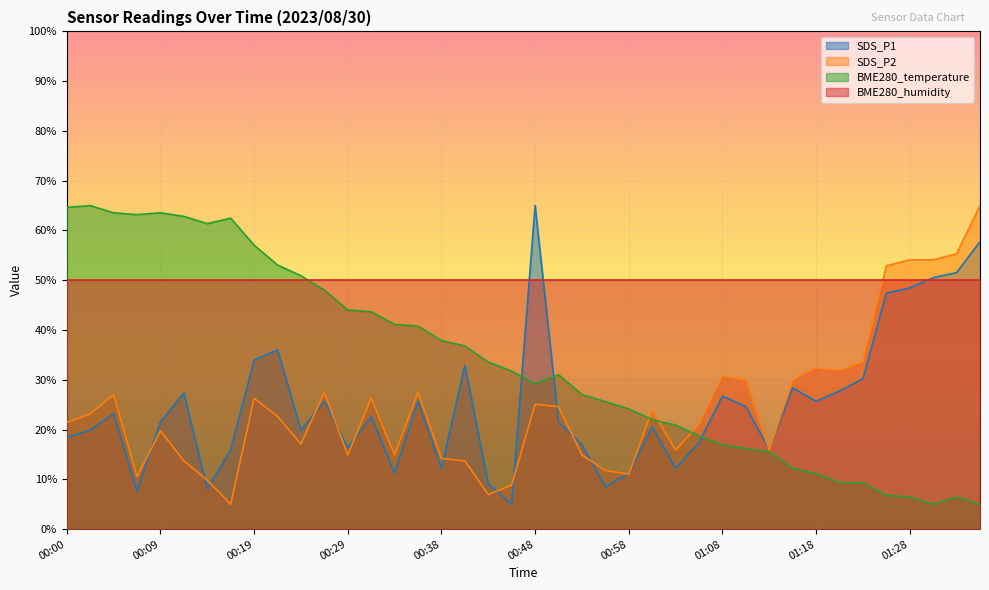

Is the value of BME280_temperature at 00:36 greater than the value of SDS_P1 at 00:19?

Yes